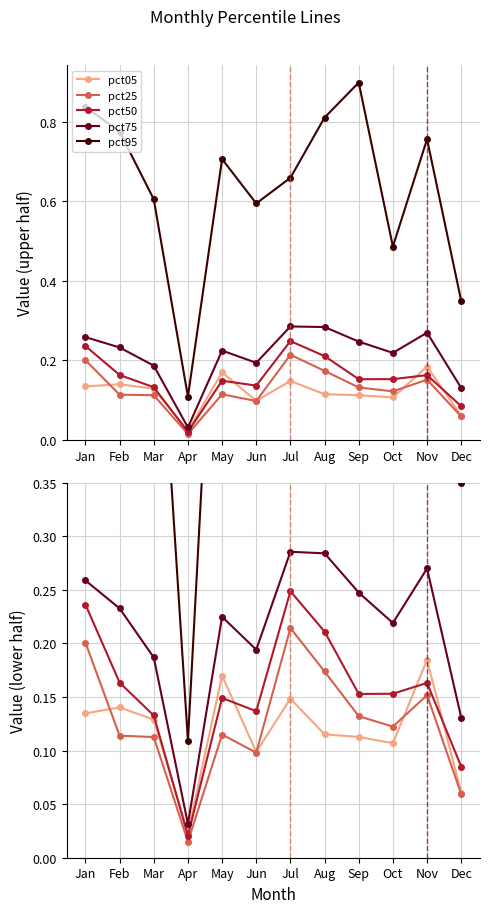

What is the sum of the pct05 values at Jul and Aug?

0.3